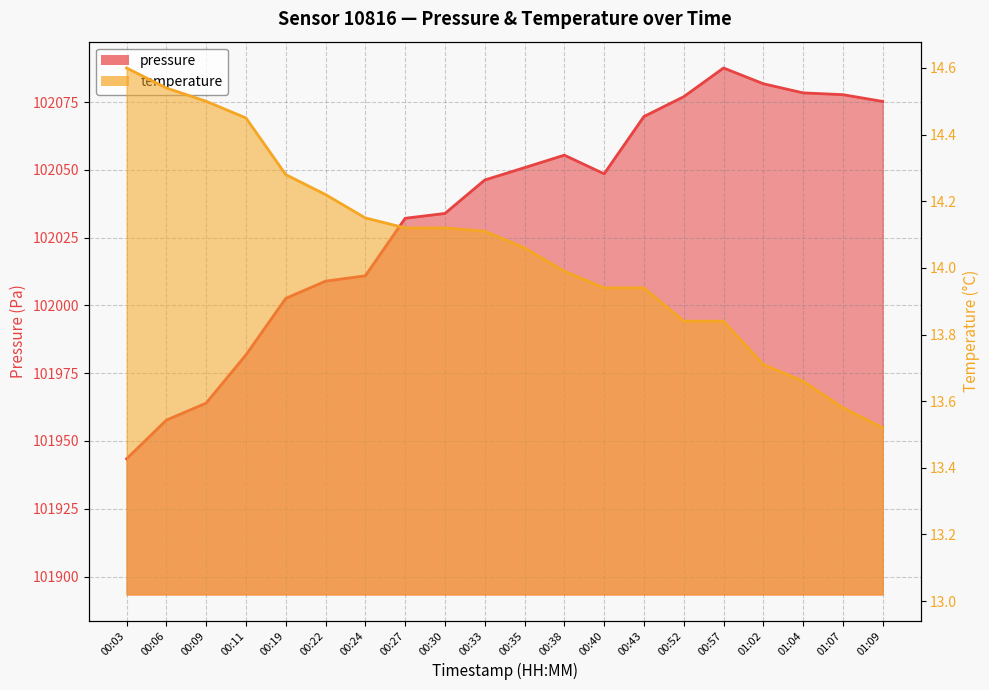

What is the total value across all series at 00:19?

102016.9